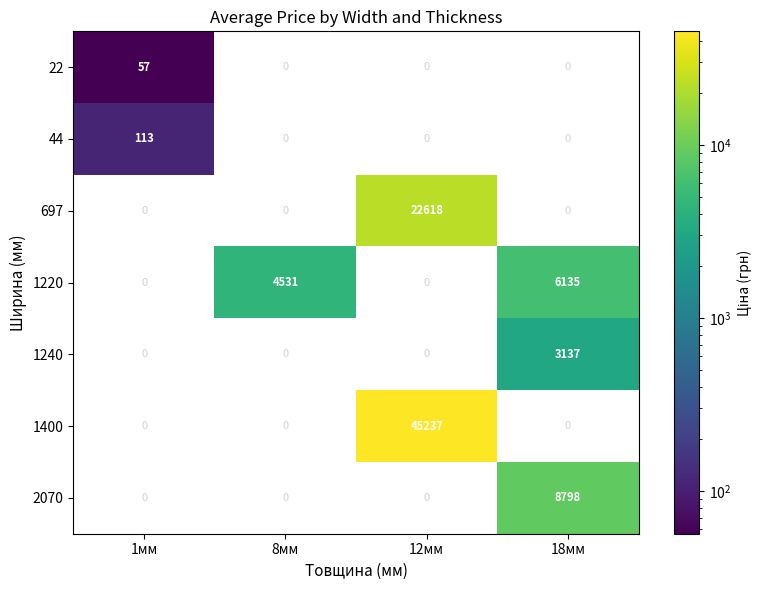

The value of 697 at 12мм is 8490. True or false?

False